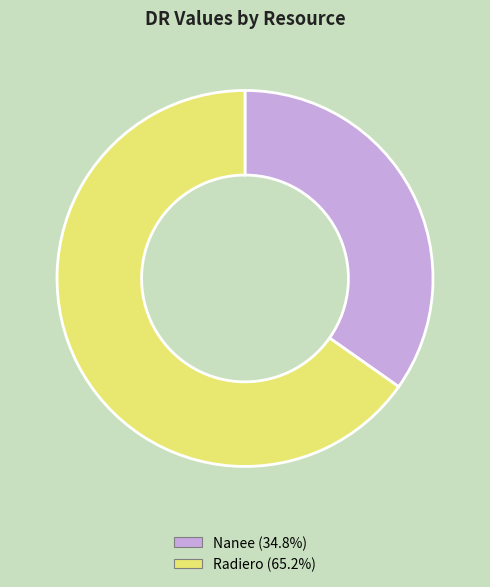

How many segments does this pie chart have?

2